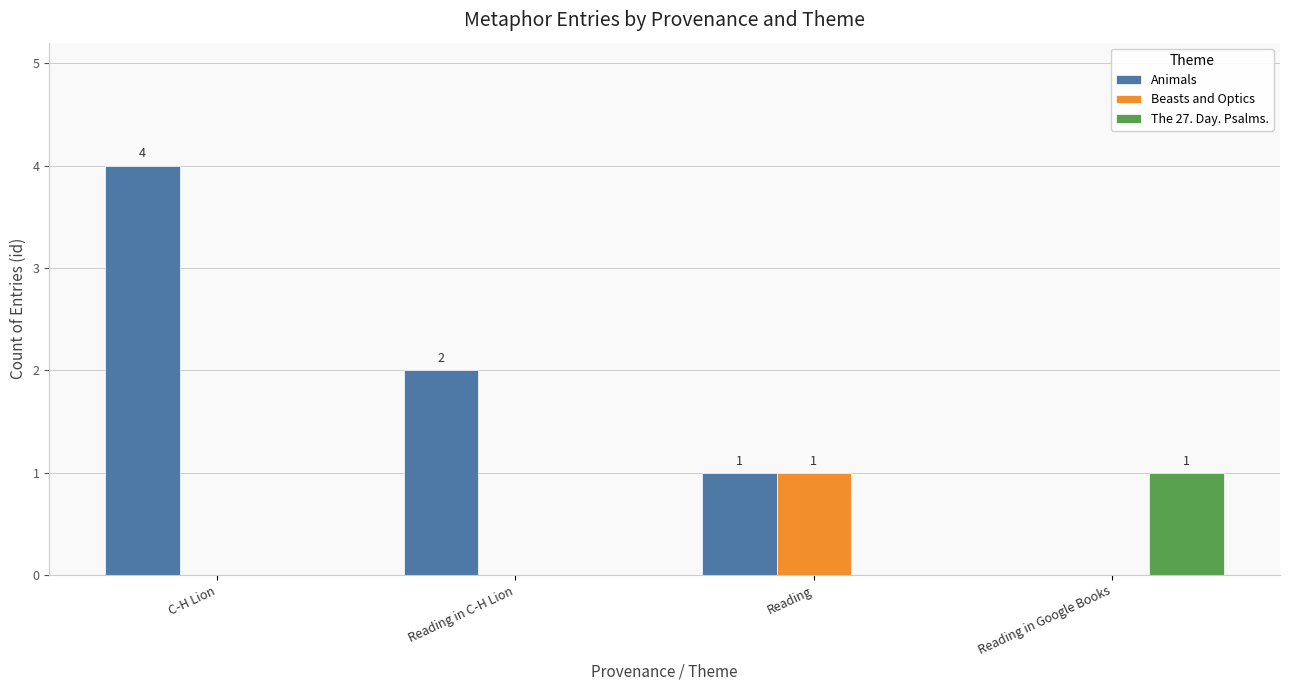

What is the sum of all The 27. Day. Psalms. values?

1